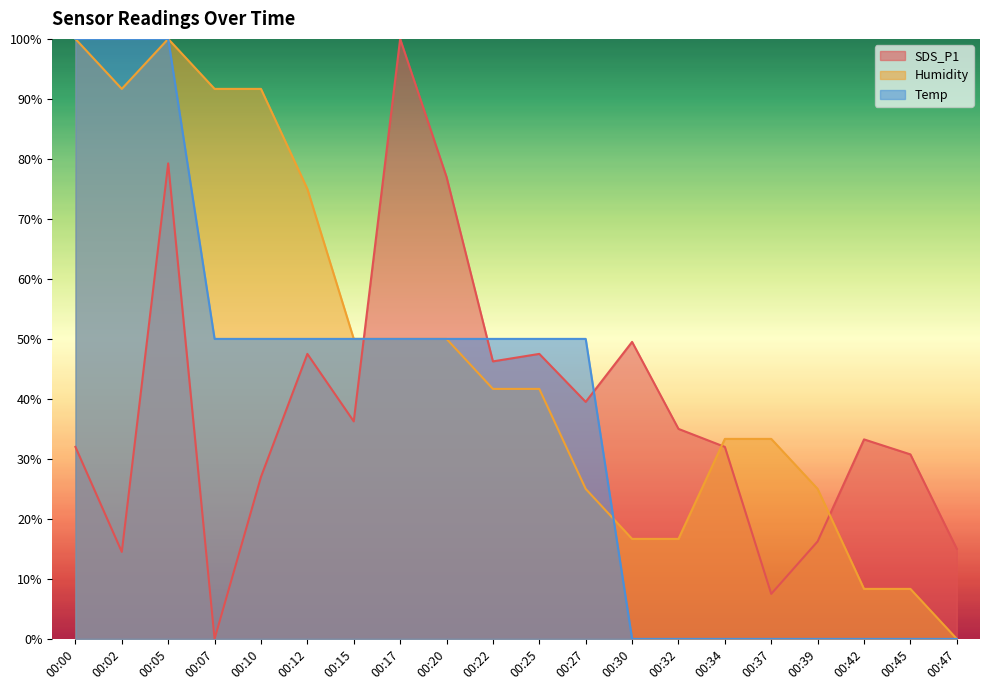

What is the difference between the highest and lowest values at 00:22?

8.3